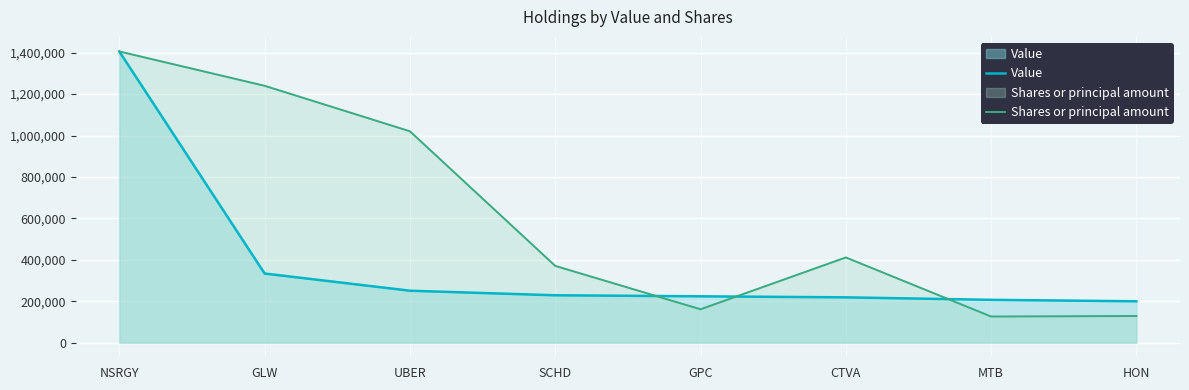

How many distinct data groups are displayed?

2